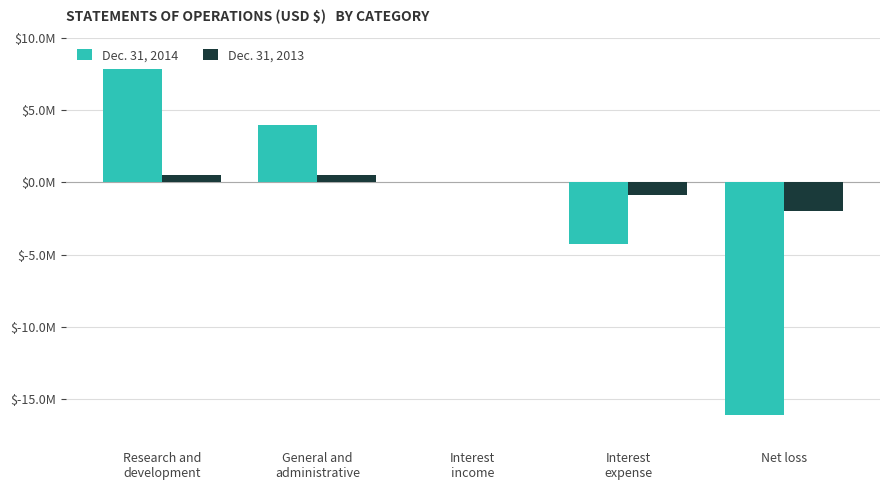

What is the average value of the Dec. 31, 2014 series?

-1704950